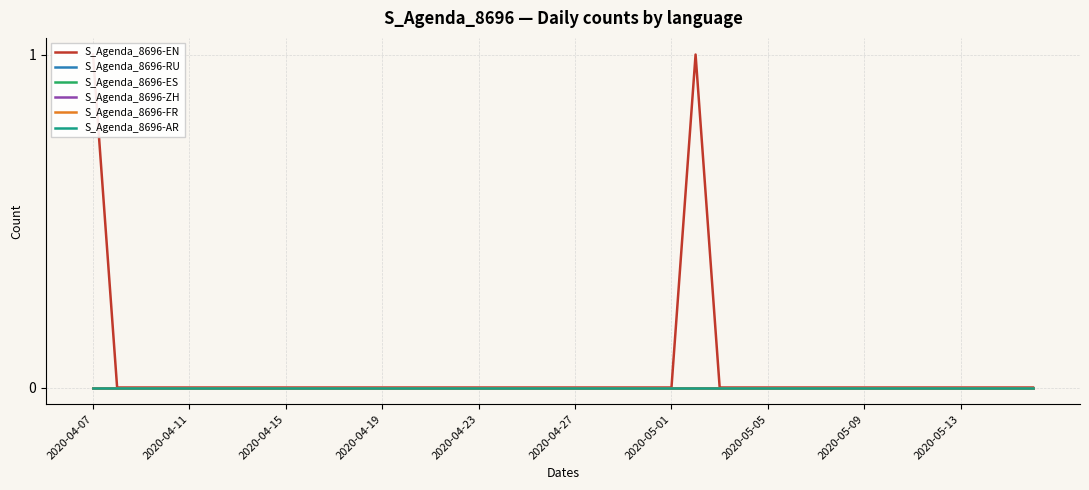

Is the value of S_Agenda_8696-ES at 12 greater than the value of S_Agenda_8696-RU at 37?

No